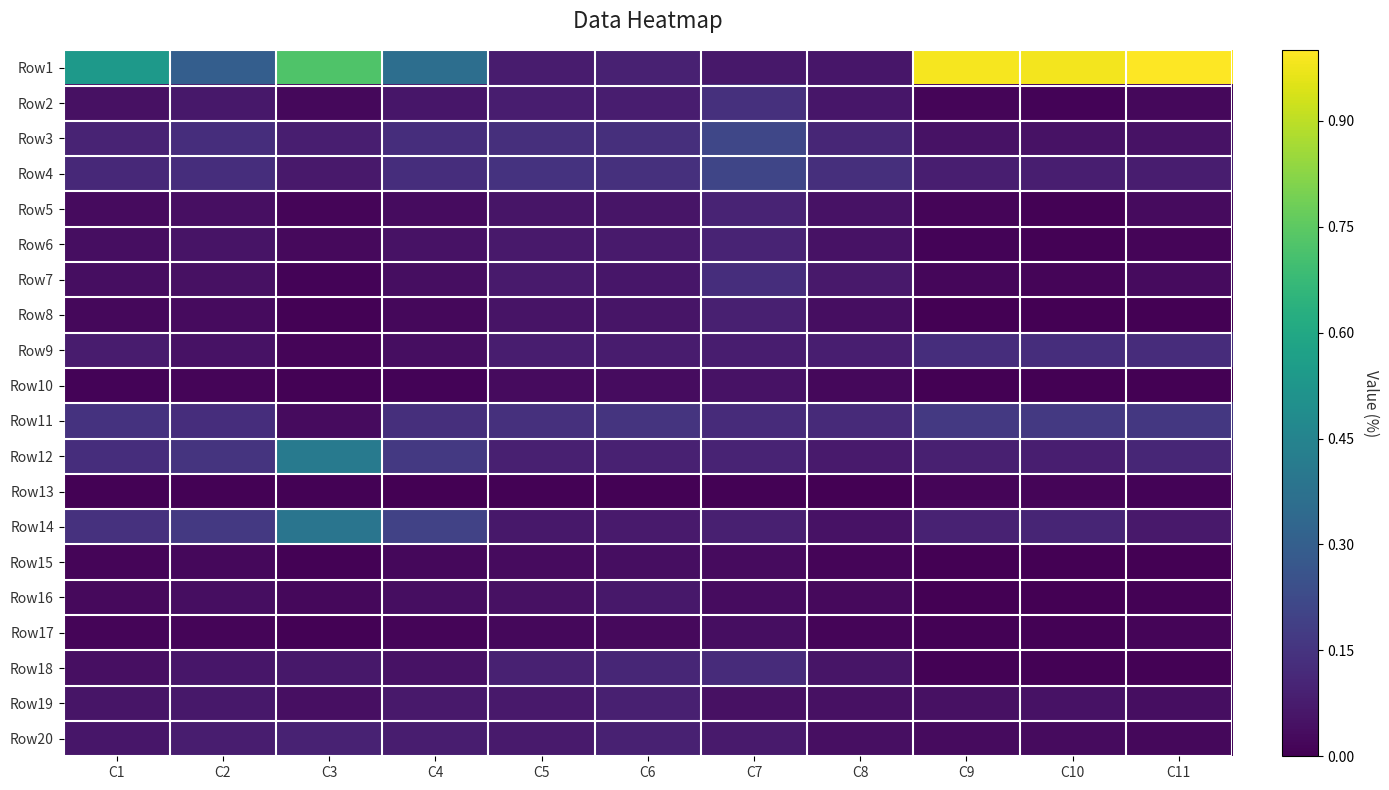

Reading right to left, transcribe all the data shown in this chart.

Row1: C11=1.0	C10=1.0	C9=1.0	C8=0.1	C7=0.1	C6=0.1	C5=0.1	C4=0.4	C3=0.7	C2=0.3	C1=0.5
Row2: C11=0.0	C10=0.0	C9=0.0	C8=0.1	C7=0.1	C6=0.1	C5=0.1	C4=0.1	C3=0.0	C2=0.1	C1=0.0
Row3: C11=0.0	C10=0.0	C9=0.0	C8=0.1	C7=0.2	C6=0.1	C5=0.1	C4=0.1	C3=0.1	C2=0.1	C1=0.1
Row4: C11=0.1	C10=0.1	C9=0.1	C8=0.1	C7=0.2	C6=0.1	C5=0.1	C4=0.1	C3=0.1	C2=0.1	C1=0.1
Row5: C11=0.0	C10=0.0	C9=0.0	C8=0.1	C7=0.1	C6=0.1	C5=0.1	C4=0.0	C3=0.0	C2=0.0	C1=0.0
Row6: C11=0.0	C10=0.0	C9=0.0	C8=0.1	C7=0.1	C6=0.1	C5=0.1	C4=0.0	C3=0.0	C2=0.1	C1=0.0
Row7: C11=0.0	C10=0.0	C9=0.0	C8=0.1	C7=0.1	C6=0.1	C5=0.1	C4=0.0	C3=0.0	C2=0.0	C1=0.0
Row8: C11=0.0	C10=0.0	C9=0.0	C8=0.0	C7=0.1	C6=0.1	C5=0.1	C4=0.0	C3=0.0	C2=0.0	C1=0.0
Row9: C11=0.1	C10=0.1	C9=0.1	C8=0.1	C7=0.1	C6=0.1	C5=0.1	C4=0.0	C3=0.0	C2=0.0	C1=0.1
Row10: C11=0.0	C10=0.0	C9=0.0	C8=0.0	C7=0.1	C6=0.0	C5=0.0	C4=0.0	C3=0.0	C2=0.0	C1=0.0
Row11: C11=0.2	C10=0.2	C9=0.2	C8=0.1	C7=0.1	C6=0.1	C5=0.1	C4=0.1	C3=0.0	C2=0.1	C1=0.1
Row12: C11=0.1	C10=0.1	C9=0.1	C8=0.1	C7=0.1	C6=0.1	C5=0.1	C4=0.2	C3=0.4	C2=0.1	C1=0.1
Row13: C11=0.0	C10=0.0	C9=0.0	C8=0.0	C7=0.0	C6=0.0	C5=0.0	C4=0.0	C3=0.0	C2=0.0	C1=0.0
Row14: C11=0.1	C10=0.1	C9=0.1	C8=0.1	C7=0.1	C6=0.1	C5=0.1	C4=0.2	C3=0.4	C2=0.2	C1=0.1
Row15: C11=0.0	C10=0.0	C9=0.0	C8=0.0	C7=0.0	C6=0.0	C5=0.0	C4=0.0	C3=0.0	C2=0.0	C1=0.0
Row16: C11=0.0	C10=0.0	C9=0.0	C8=0.0	C7=0.0	C6=0.1	C5=0.0	C4=0.0	C3=0.0	C2=0.0	C1=0.0
Row17: C11=0.0	C10=0.0	C9=0.0	C8=0.0	C7=0.0	C6=0.0	C5=0.0	C4=0.0	C3=0.0	C2=0.0	C1=0.0
Row18: C11=0.0	C10=0.0	C9=0.0	C8=0.1	C7=0.1	C6=0.1	C5=0.1	C4=0.0	C3=0.1	C2=0.1	C1=0.0
Row19: C11=0.0	C10=0.0	C9=0.0	C8=0.0	C7=0.0	C6=0.1	C5=0.1	C4=0.1	C3=0.0	C2=0.1	C1=0.1
Row20: C11=0.0	C10=0.0	C9=0.0	C8=0.0	C7=0.1	C6=0.1	C5=0.1	C4=0.1	C3=0.1	C2=0.1	C1=0.1